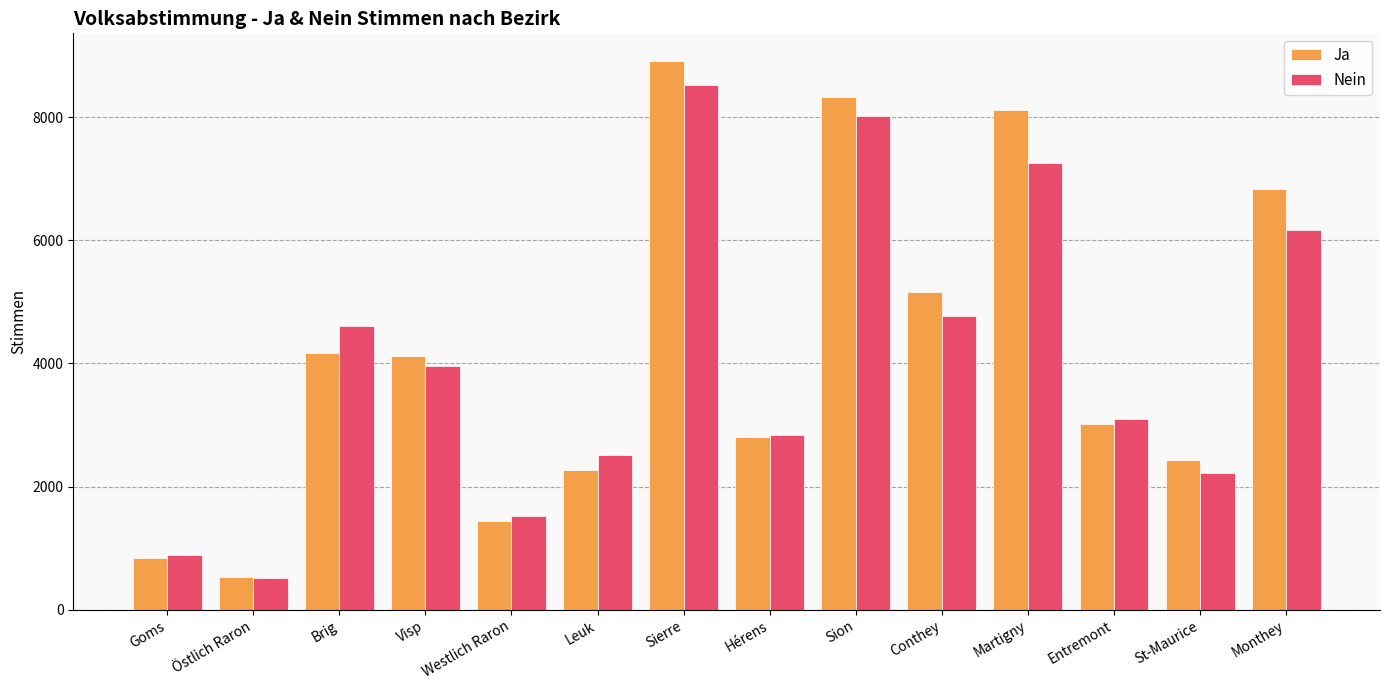

How many bars are there in each group?

2